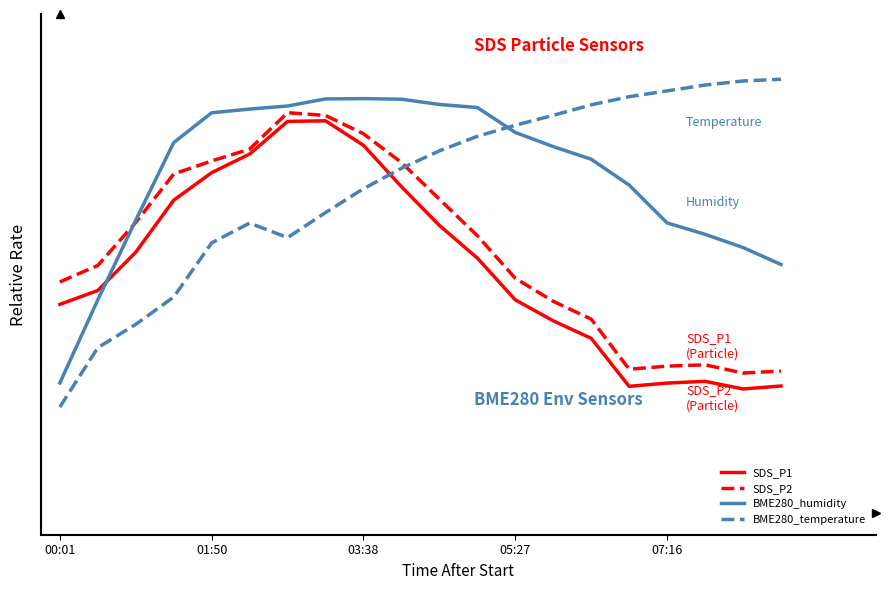

At which category does the chart reach its minimum across all series?

00:01